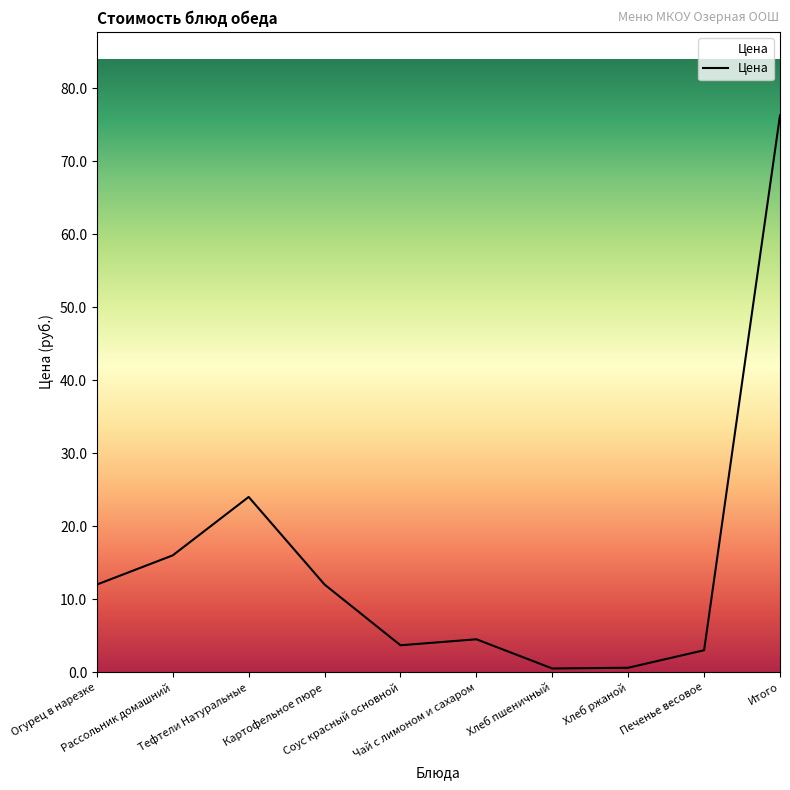

What is the difference between the maximum and minimum values?

75.8